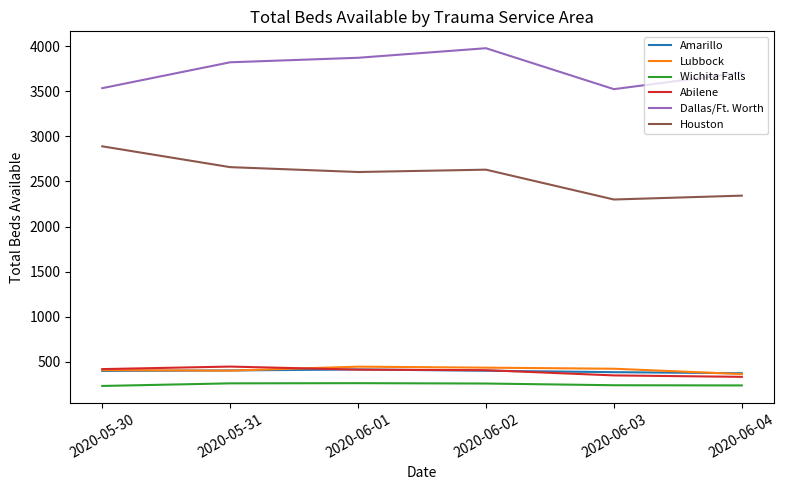

What is the sum of all Dallas/Ft. Worth values?

22439